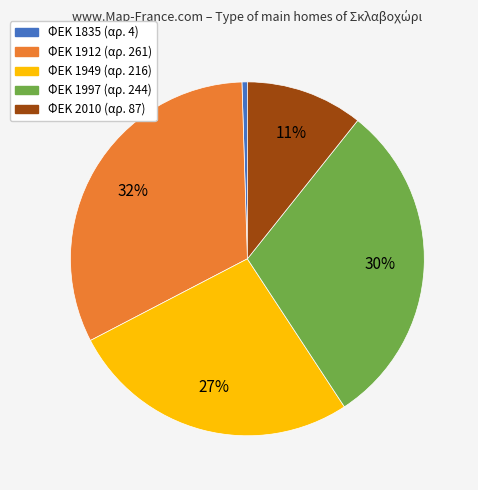

To the nearest percent, what is the average slice percentage?

20%